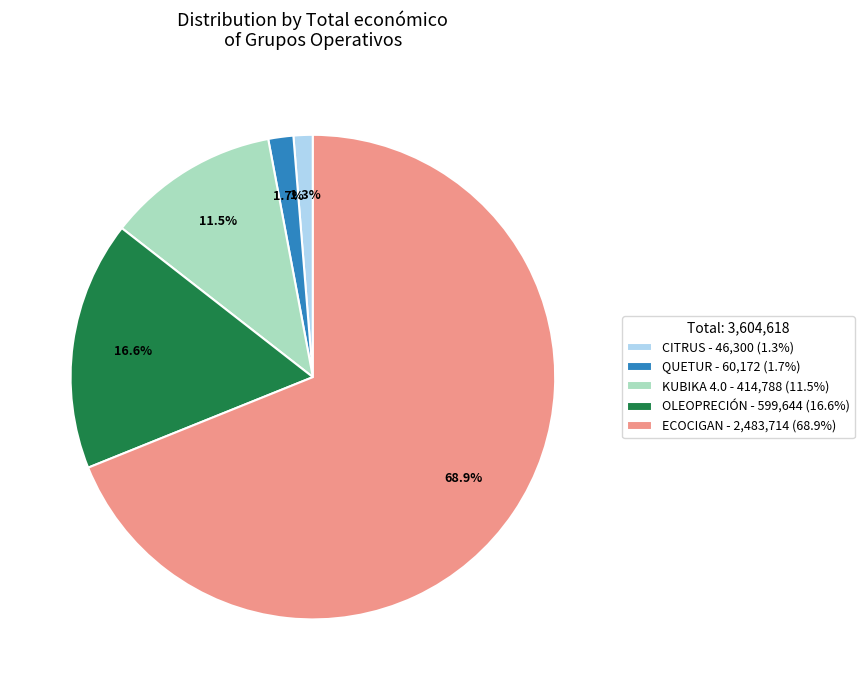

Count the number of slices in the pie.

5